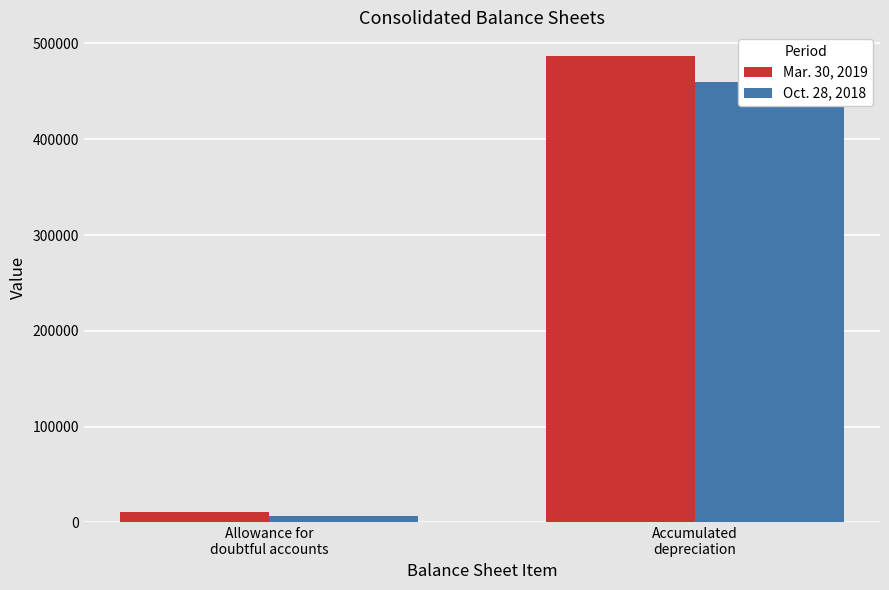

What is the sum of the Oct. 28, 2018 values at Accumulated
depreciation and Allowance for
doubtful accounts?

466180